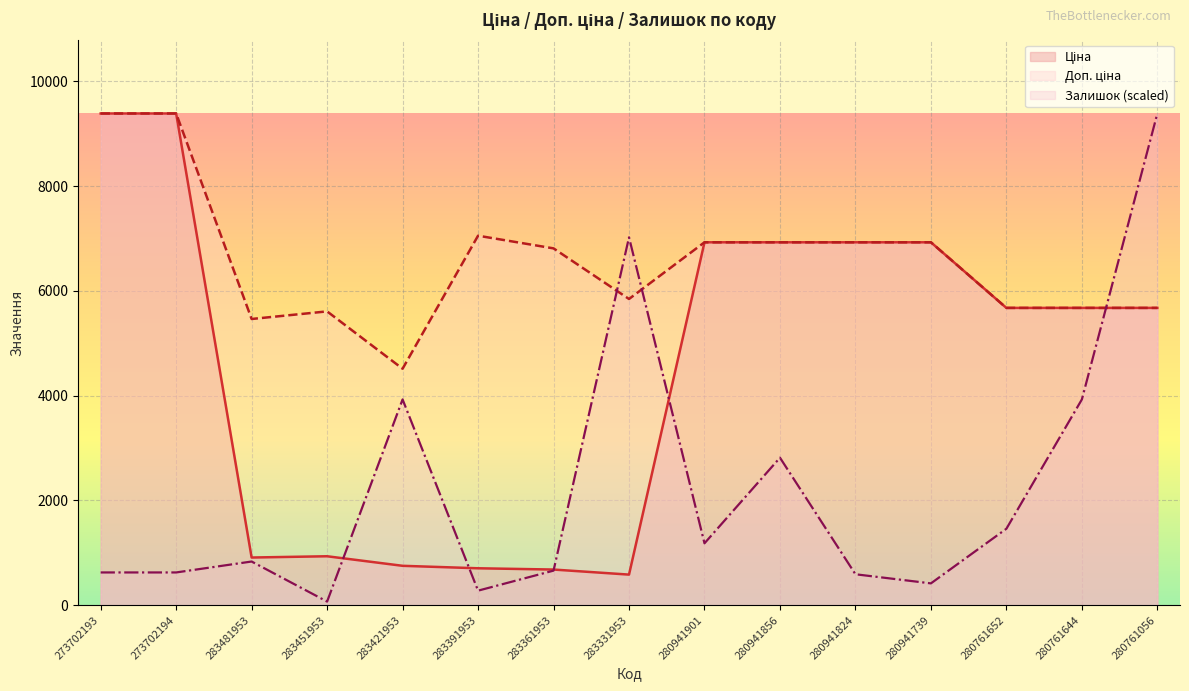

What is the difference between the highest and lowest values at 283361953?

6149.4